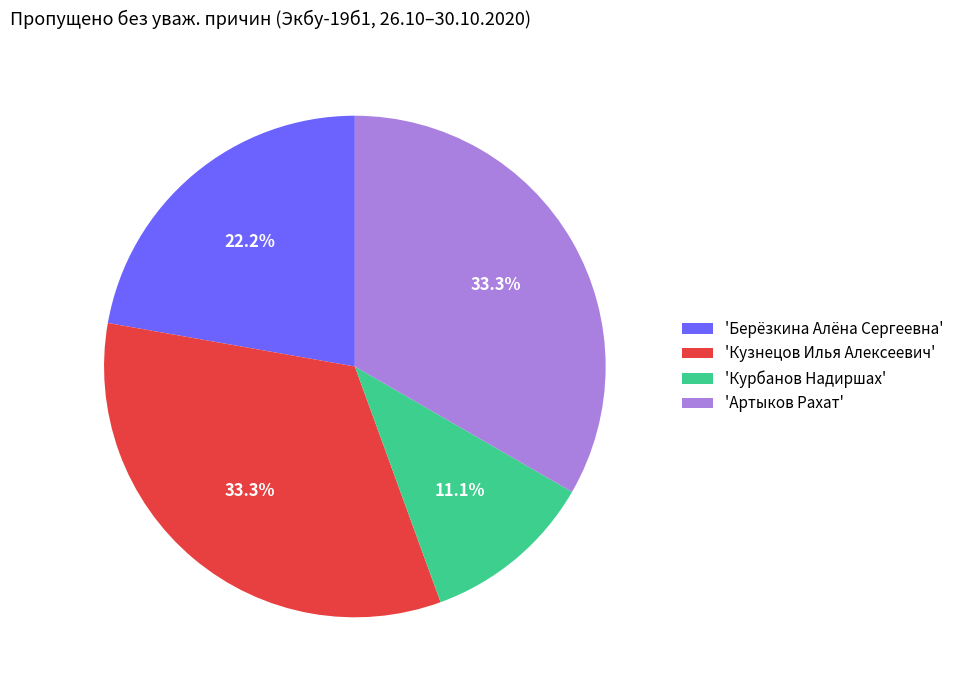

Approximately how many times larger is the value at 'Артыков Рахат' compared to 'Берёзкина Алёна Сергеевна'?

1.5